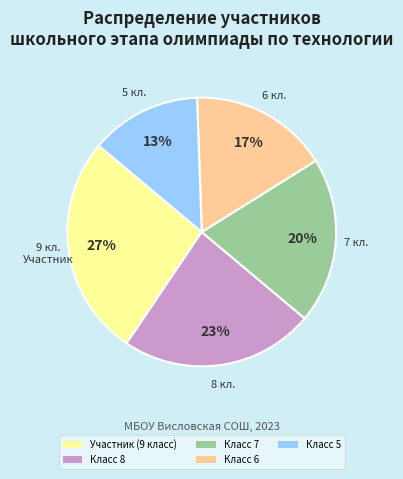

What is the smallest slice in the pie chart?

Класс 5